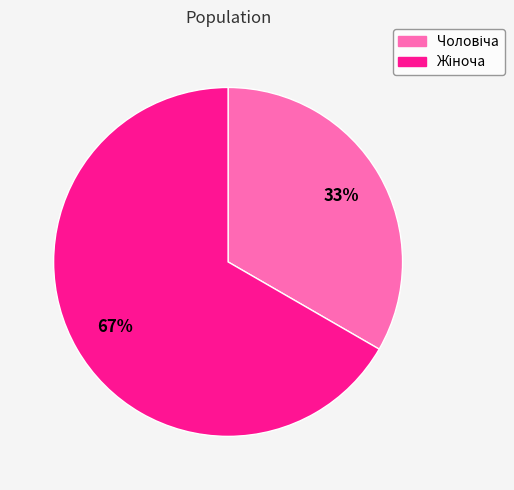

To the nearest percent, what is the average slice percentage?

50%